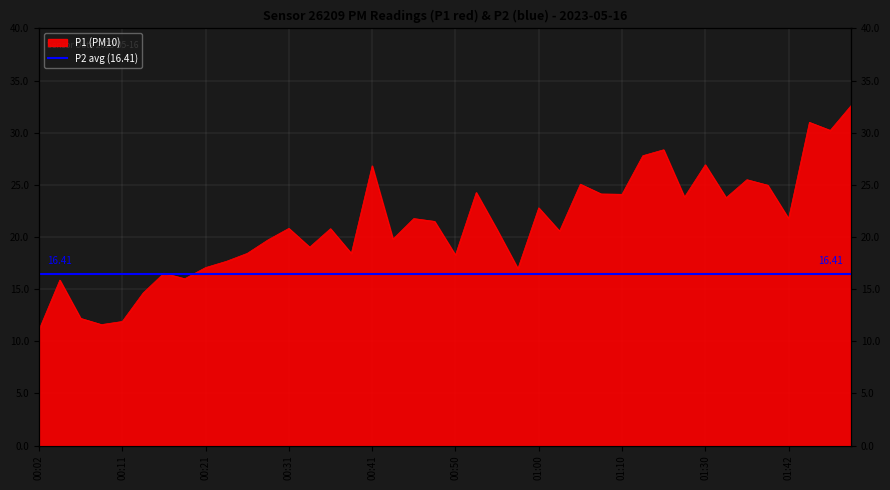

Rank the categories by value from highest to lowest.

01:50, 01:45, 01:47, 01:17, 01:15, 01:30, 00:41, 01:35, 01:05, 01:40, 00:53, 01:07, 01:10, 01:27, 01:32, 01:00, 00:45, 01:42, 00:48, 00:31, 00:36, 00:55, 01:02, 00:43, 00:28, 00:33, 00:26, 00:38, 00:50, 00:24, 00:21, 00:58, 00:16, 00:19, 00:04, 00:14, 00:07, 00:11, 00:09, 00:02